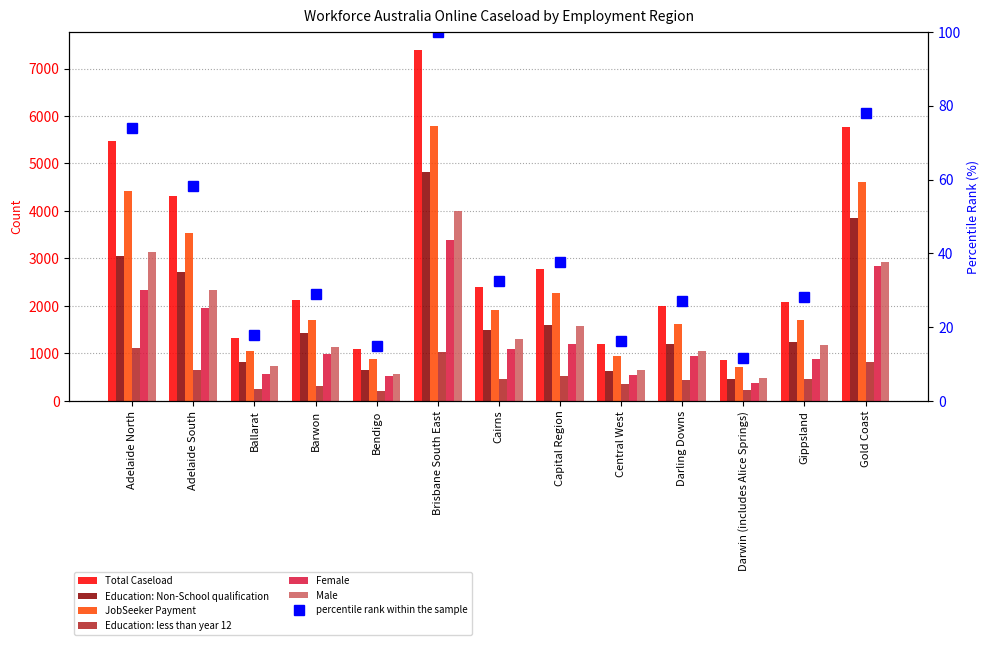

At which label is JobSeeker Payment closest to 3257?

Adelaide South